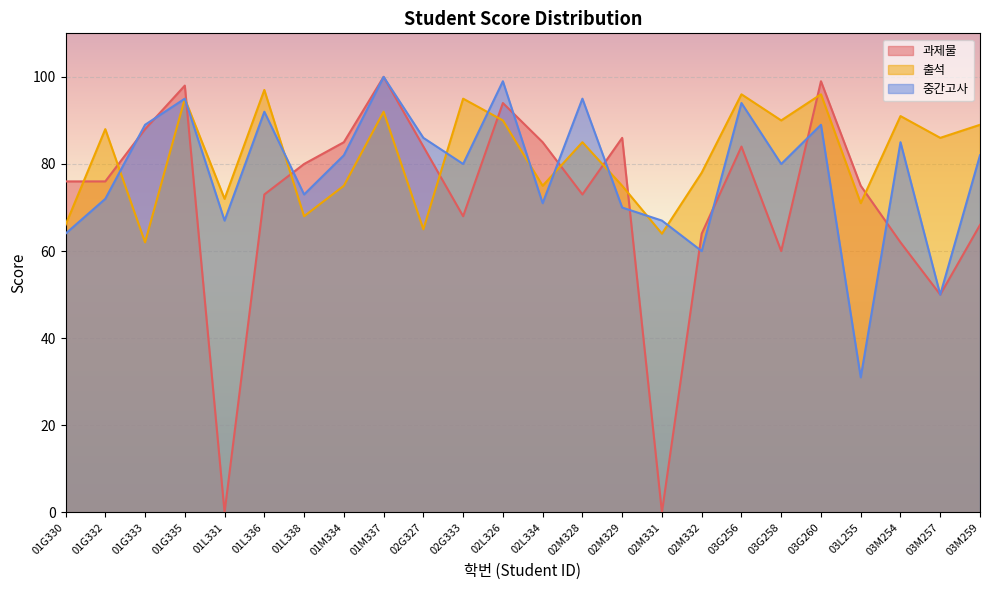

Count the number of categories in the chart.

24